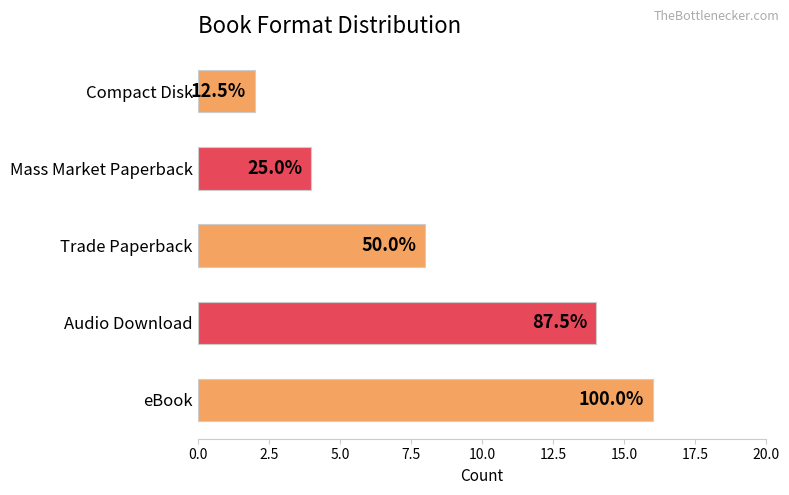

How many bars are there in total?

5